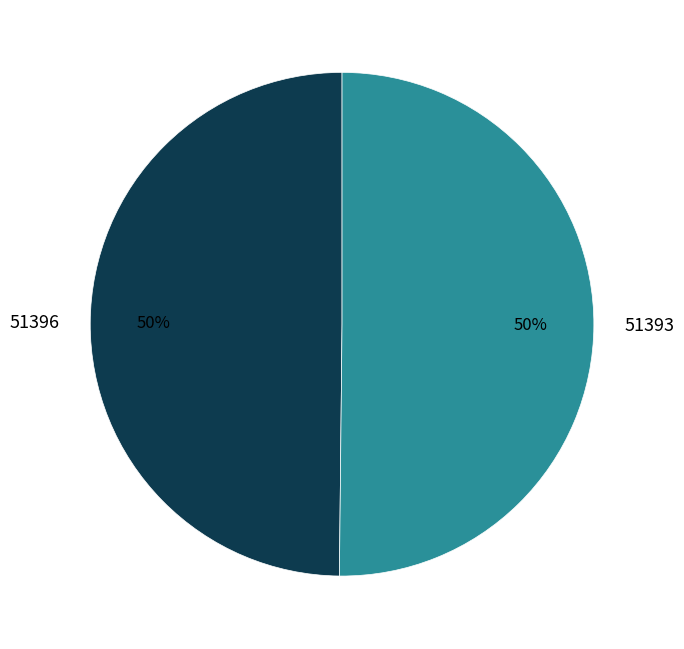

What percentage is the 51393 slice, to the nearest percent?

50%